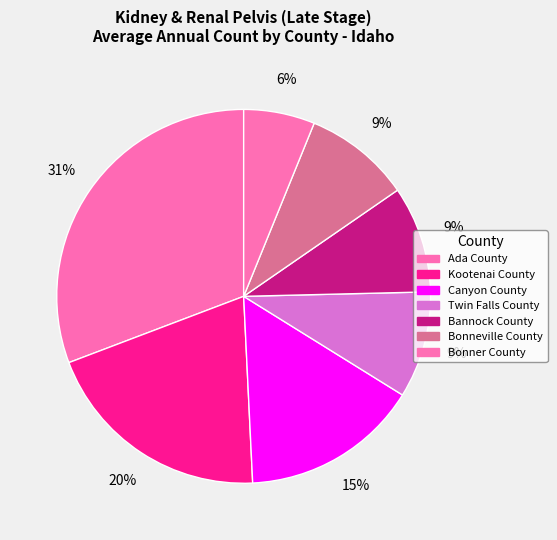

The Kootenai County slice represents 26% of the pie. True or false?

False